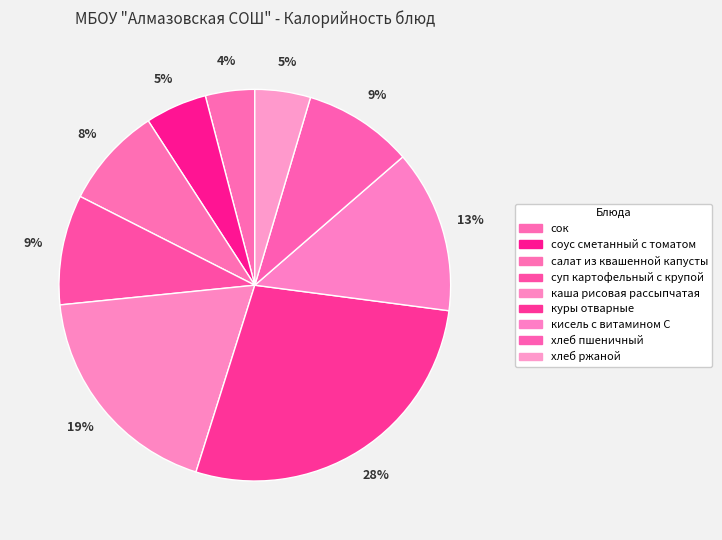

How many slices are in this pie chart?

9